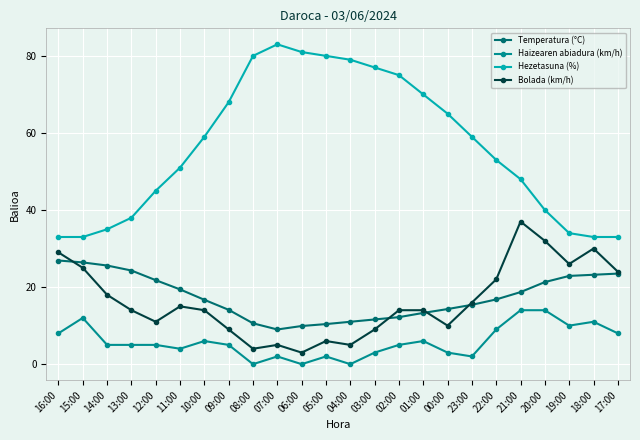

What value does the Bolada (km/h) series have at 03:00?

9.0